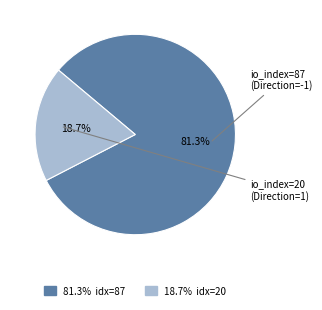

Do 81.3% idx=87 and 18.7% idx=20 together represent more than half of the pie?

Yes